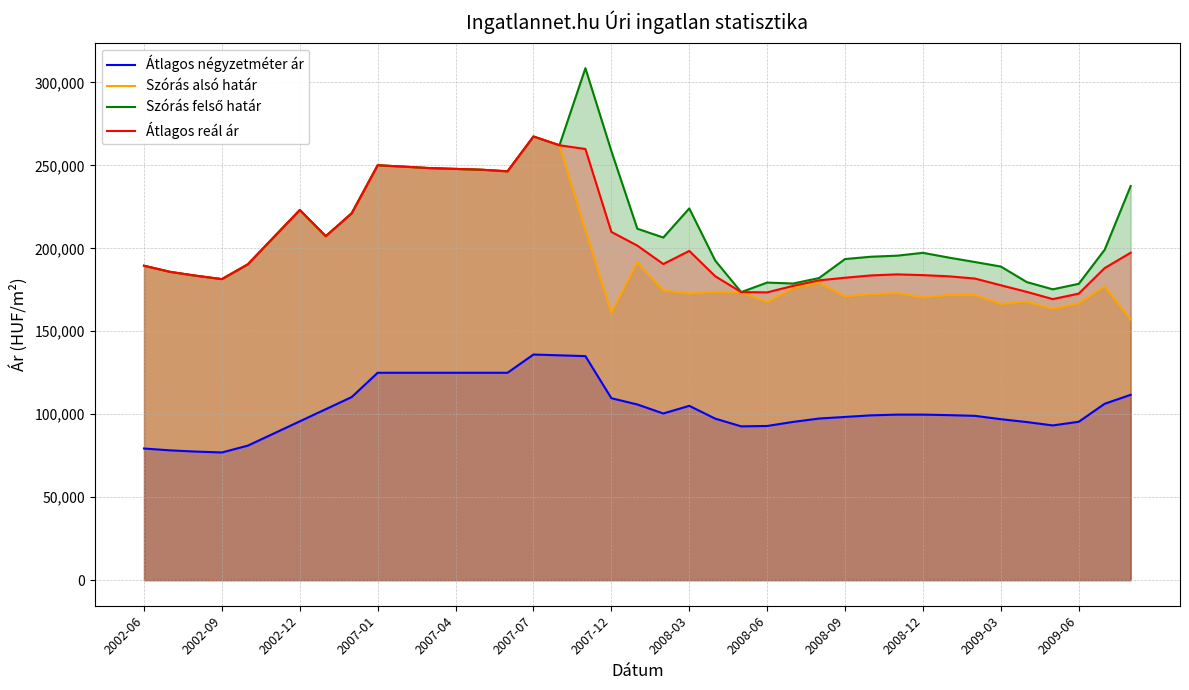

True or false: Átlagos reál ár and Átlagos négyzetméter ár cross at least once.

False